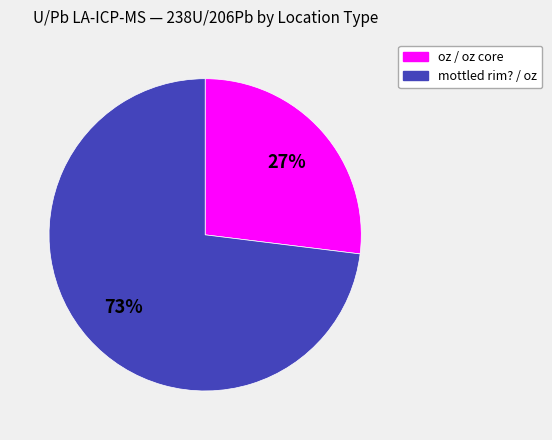

To the nearest percent, what is the difference between the largest and smallest slice percentages?

46%